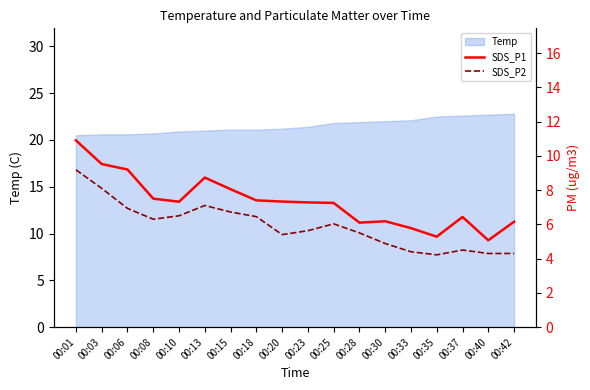

Is it true that Temp equals 21.8 at 00:25?

True